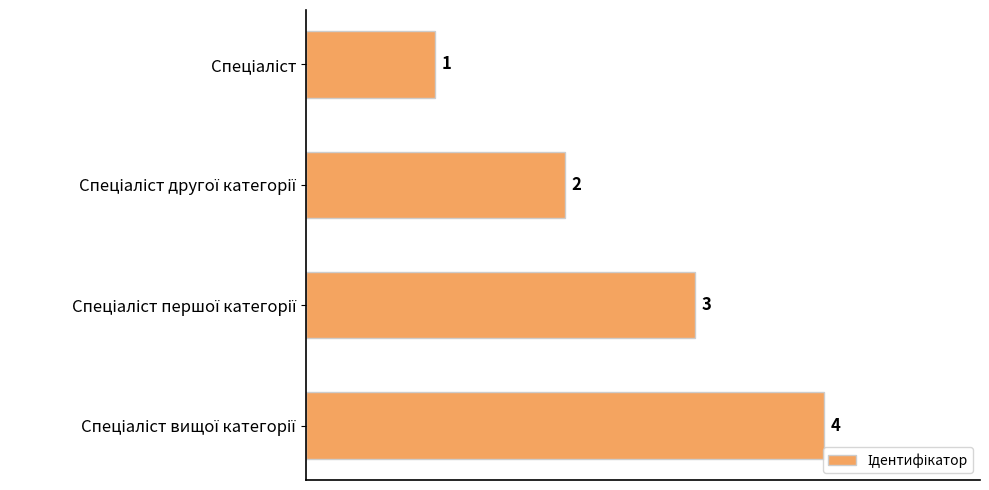

How many bars are there in total?

4